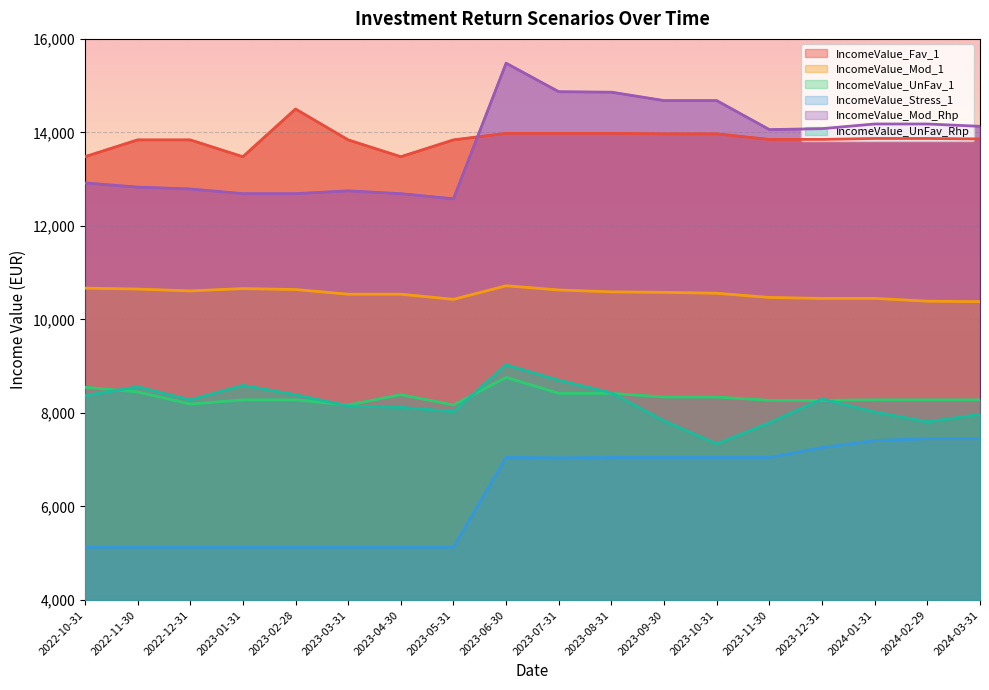

How many lines are shown in the chart?

6